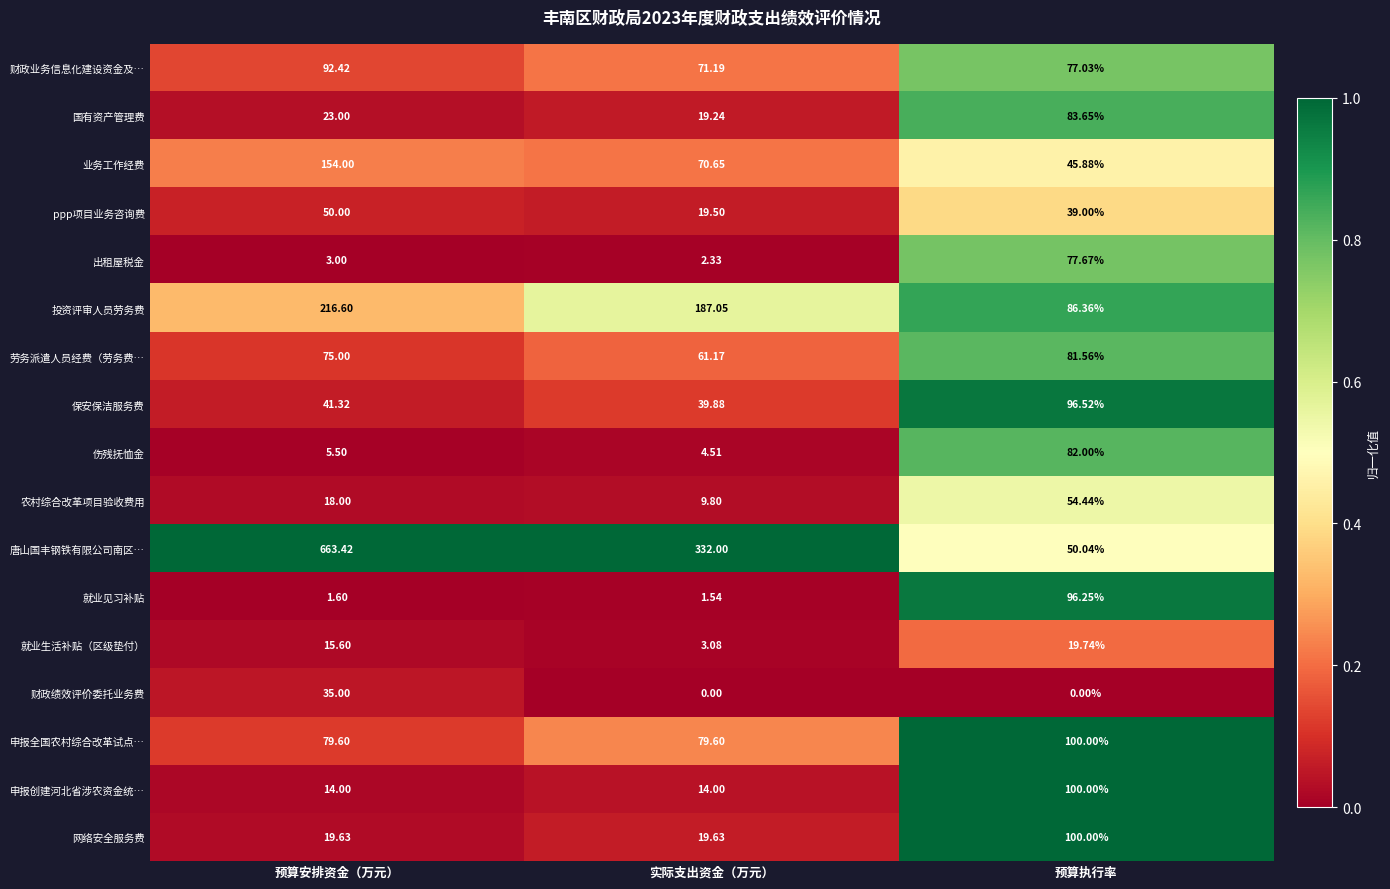

At which label does ppp项目业务咨询费 first exceed 39?

预算安排资金（万元）